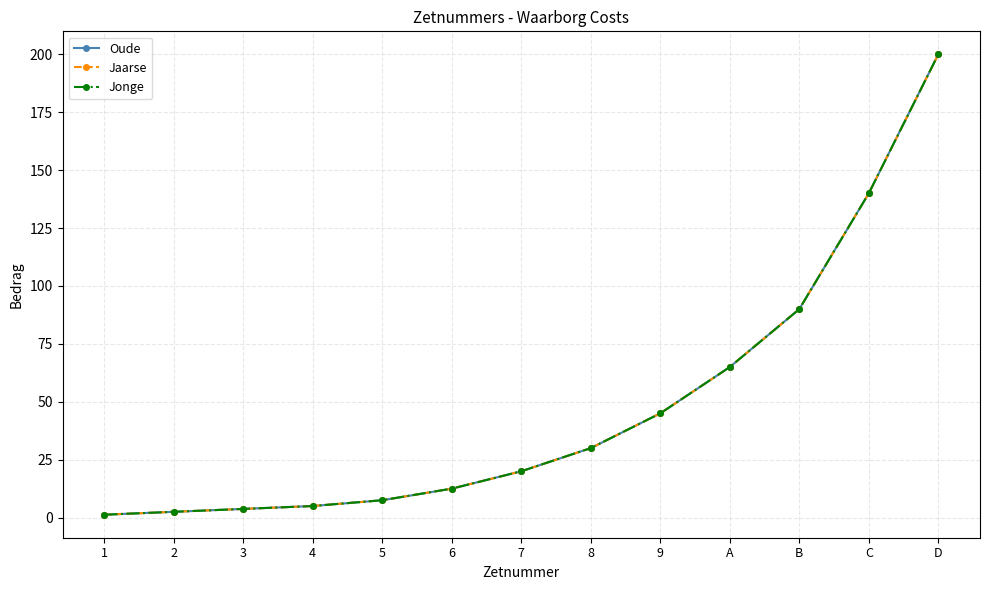

Does the chart have visible grid lines?

Yes